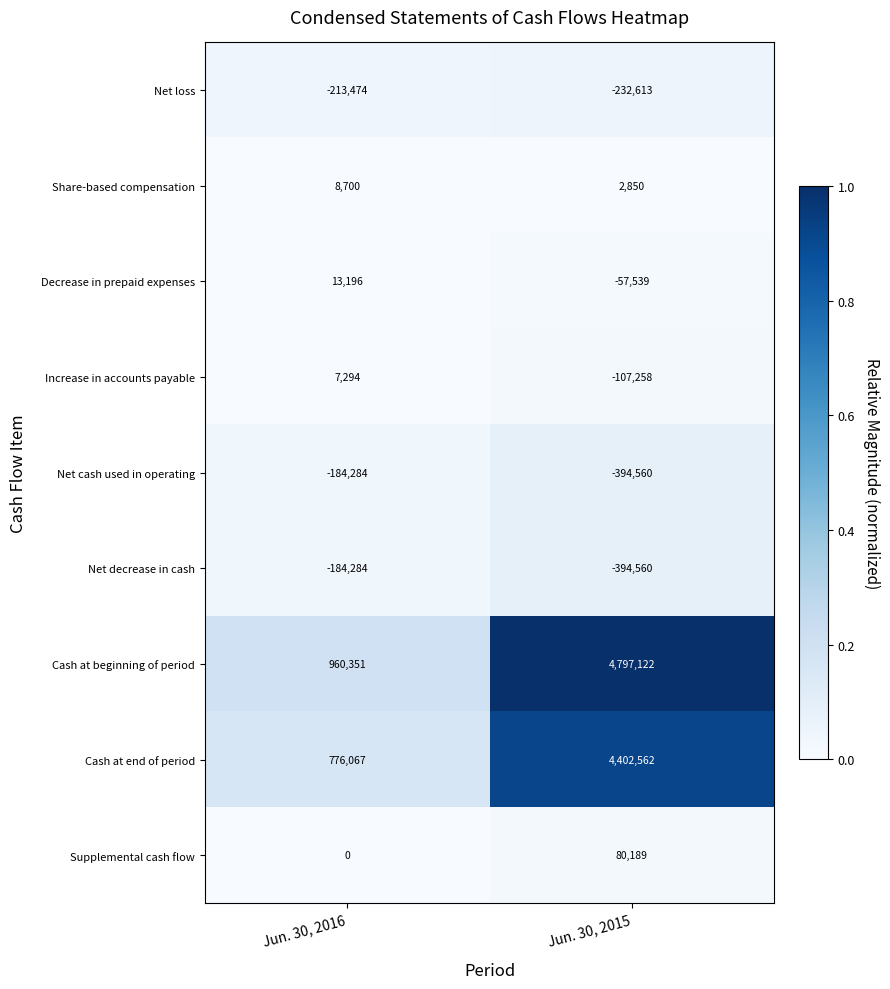

What is the total value across all series at Jun. 30, 2015?

8096193